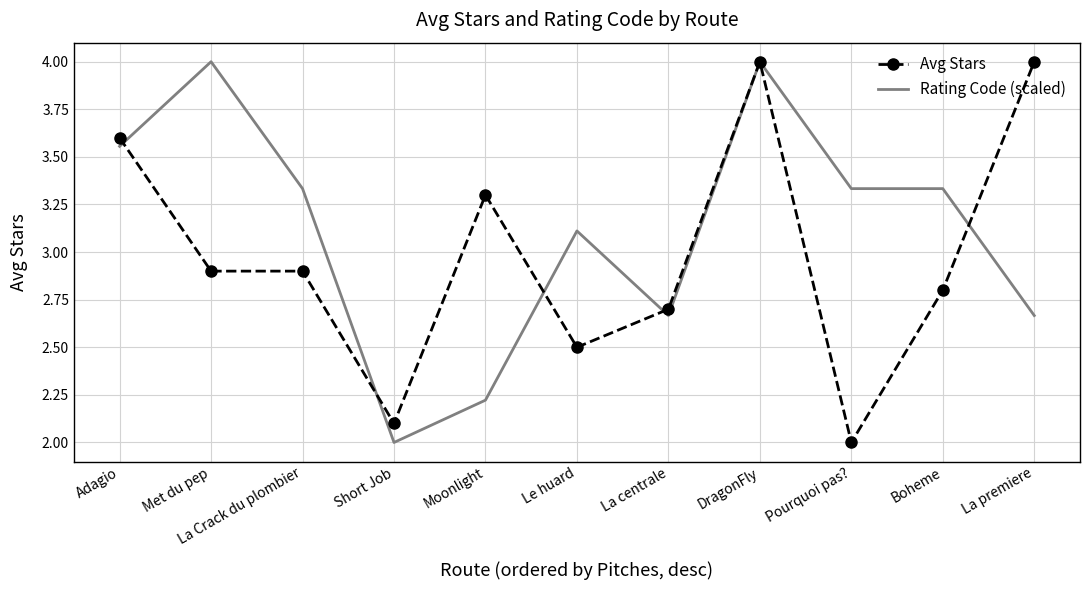

Rank the series at Le huard from highest to lowest value.

Rating Code (scaled), Avg Stars